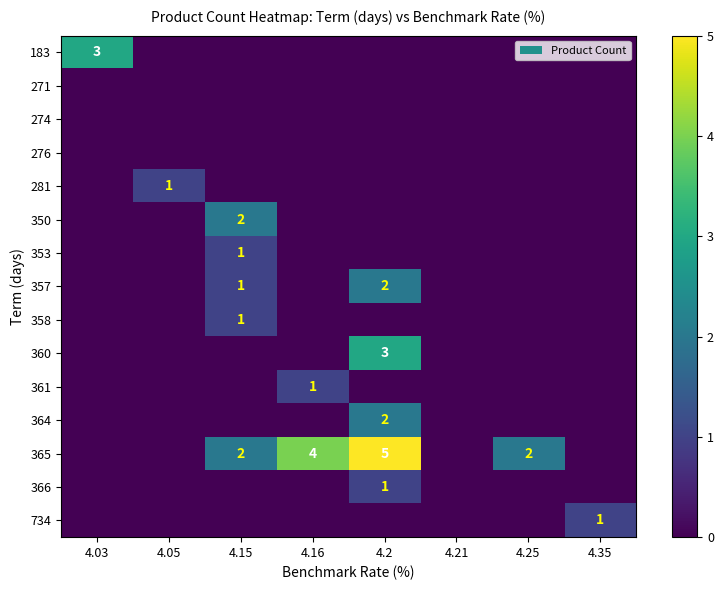

True or false: 183 has a value of 3 at 4.03.

True